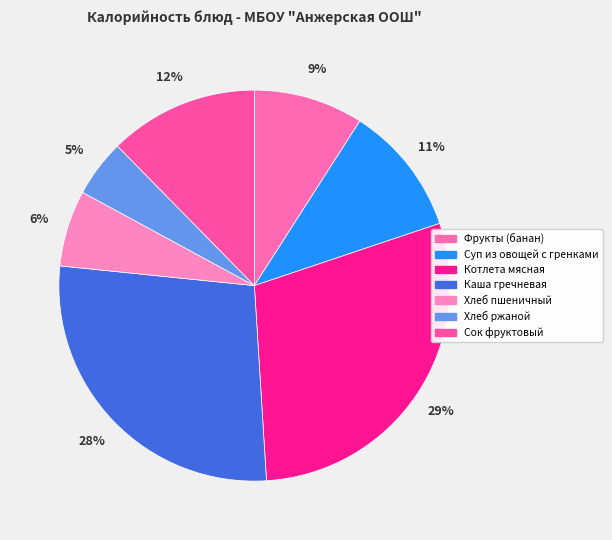

Is there any slice that represents more than half of the pie?

No